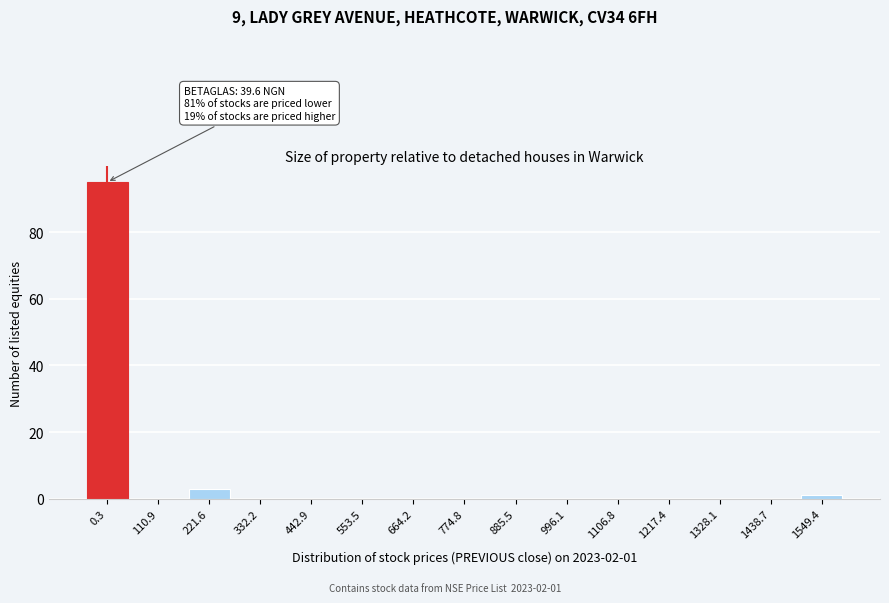

Reading right to left, transcribe all the data shown in this chart.

1549.4=1	1438.7=0	1328.1=0	1217.4=0	1106.8=0	996.1=0	885.5=0	774.8=0	664.2=0	553.5=0	442.9=0	332.2=0	221.6=3	110.9=0	0.3=95